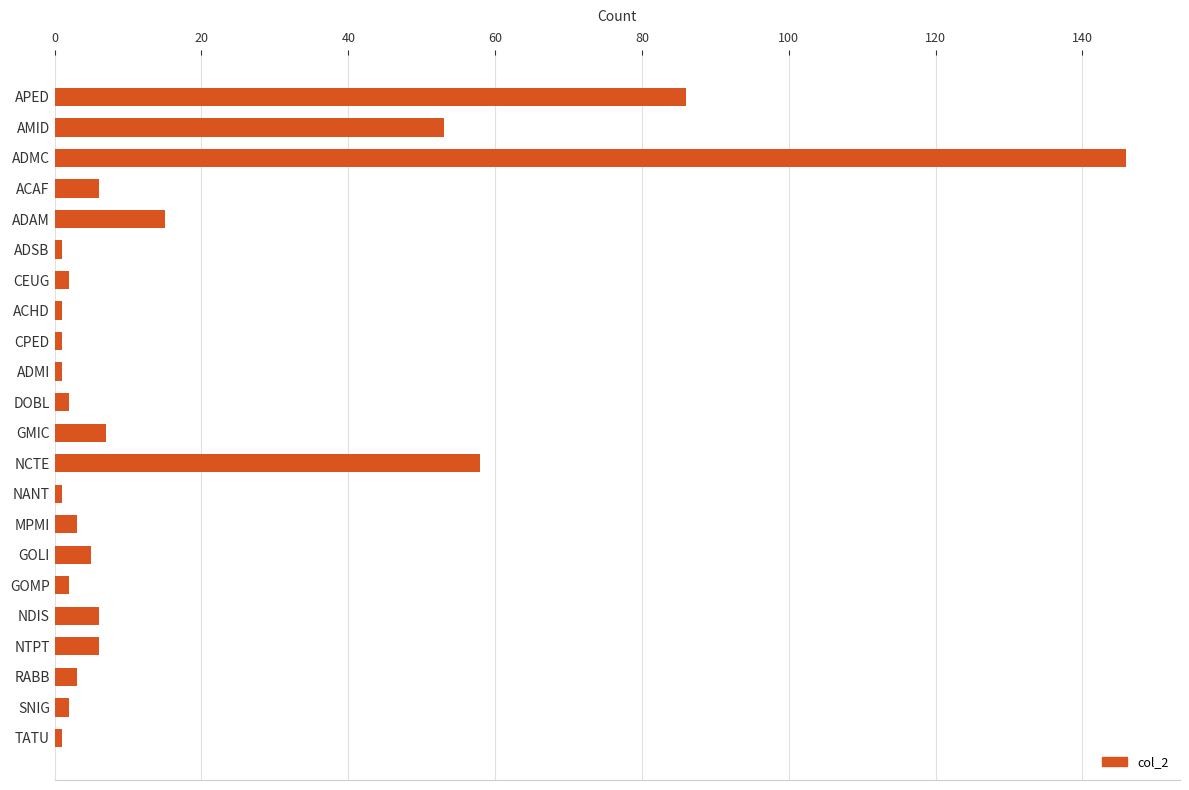

Which has a higher value, NTPT or ACHD?

NTPT